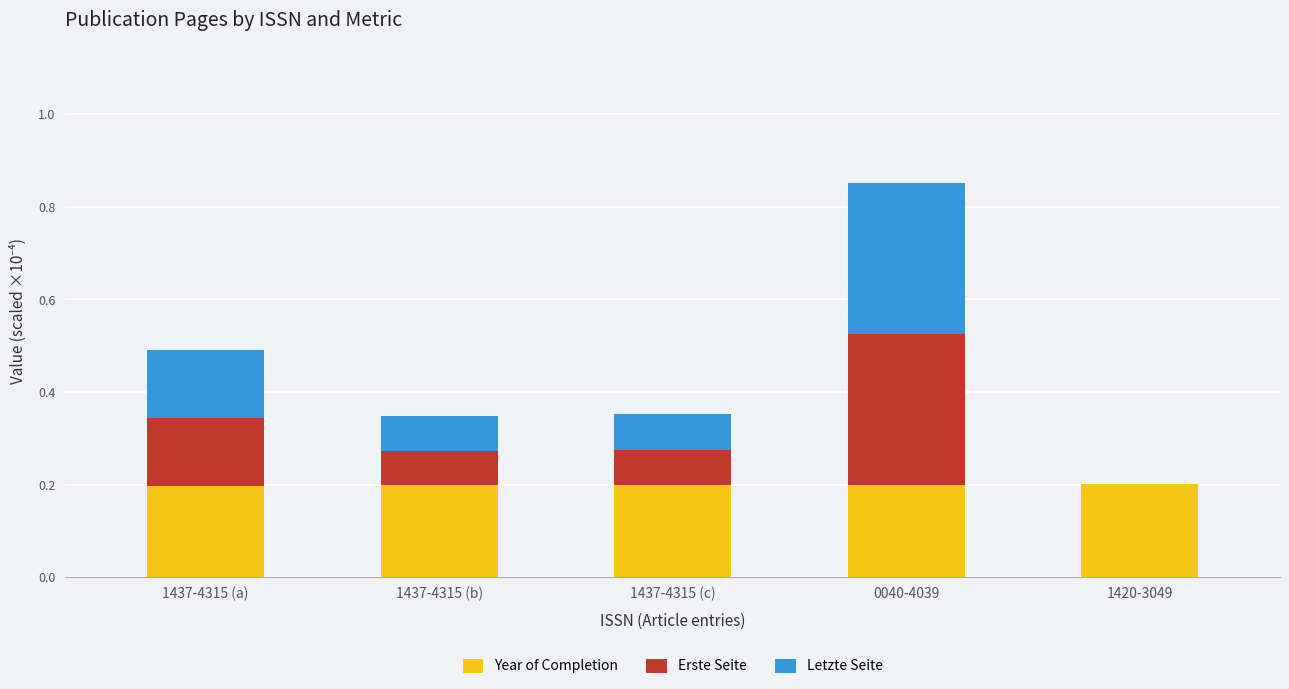

True or false: Year of Completion has a value of 0.3 at 1437-4315 (b).

False